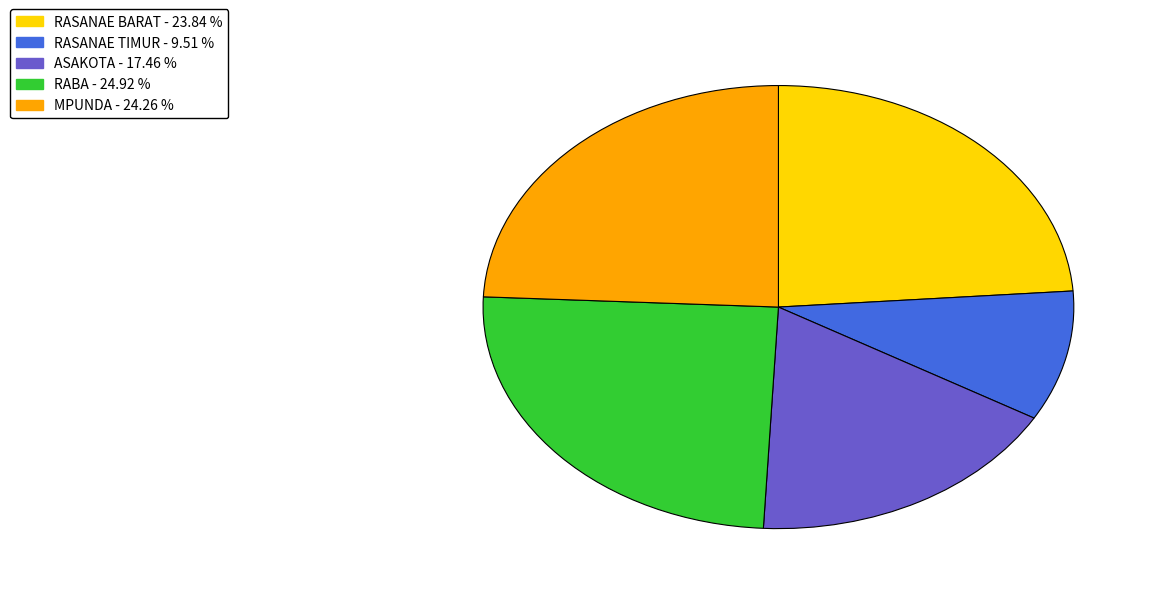

Which category has the smallest portion of the pie?

RASANAE TIMUR